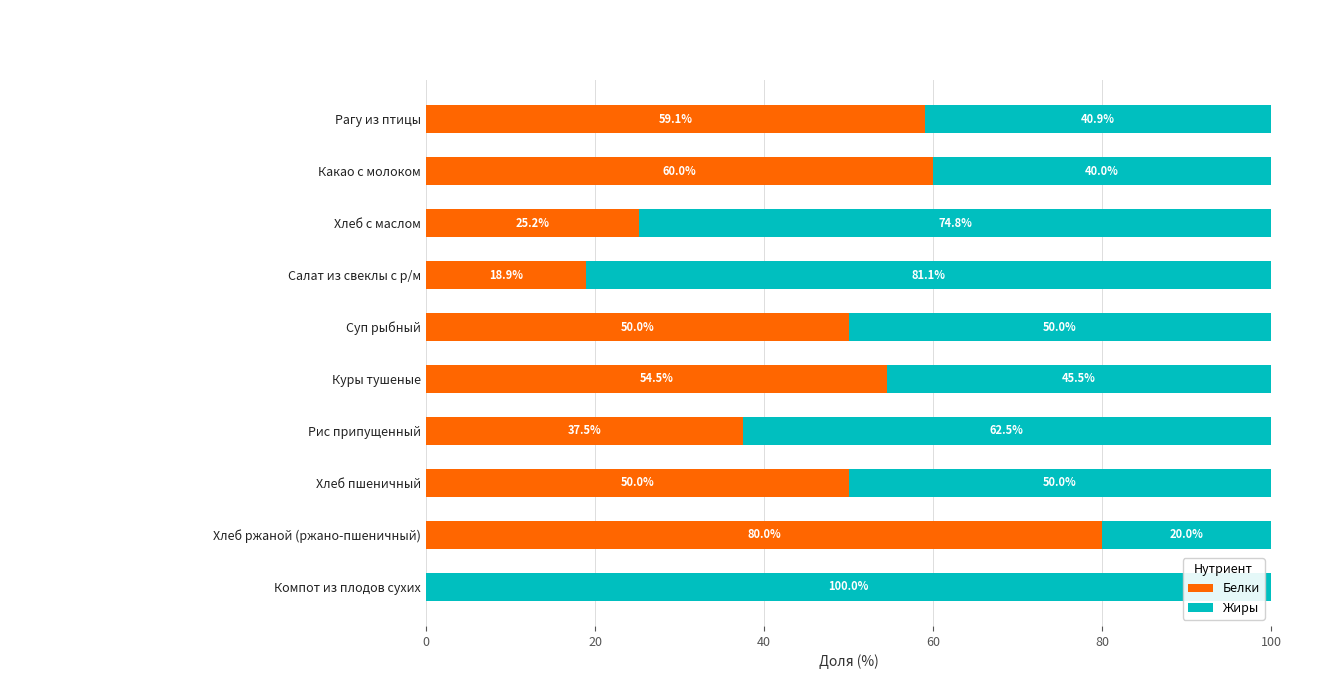

At which label is Белки closest to 40?

Рис припущенный